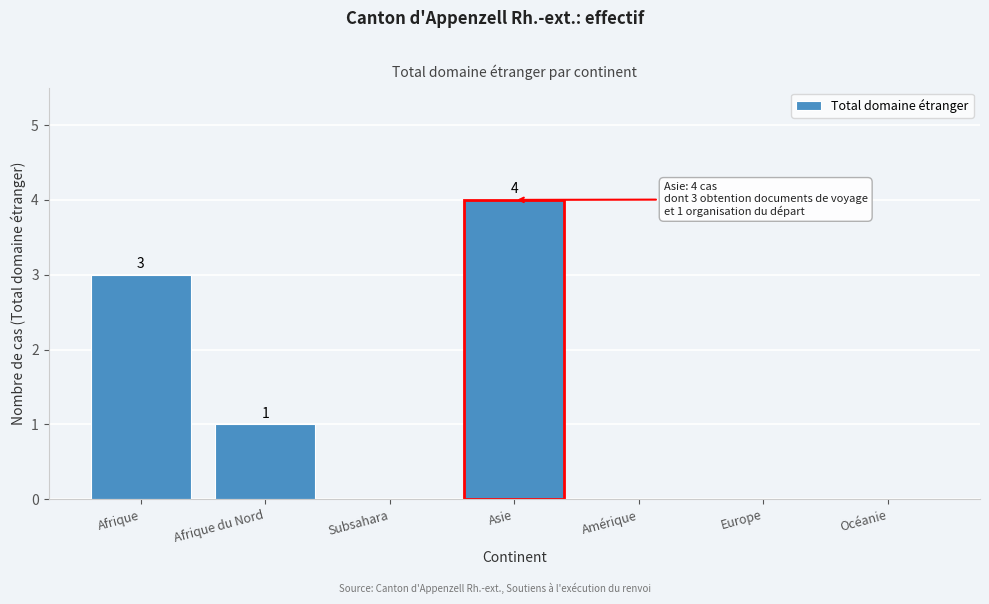

Reading left to right, list all the values displayed in this chart.

Afrique=3	Afrique du Nord=1	Subsahara=0	Asie=4	Amérique=0	Europe=0	Océanie=0